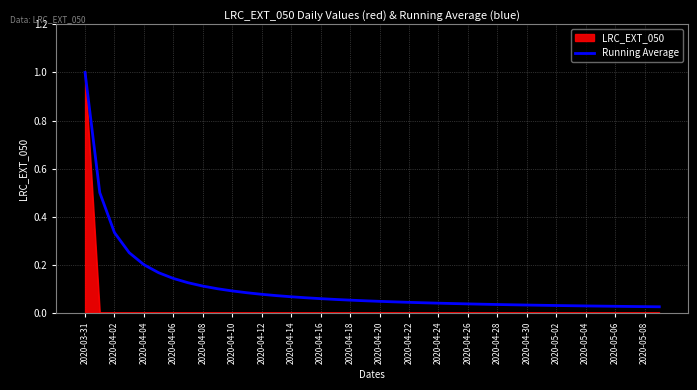

What is the maximum value shown in the chart?

1.0